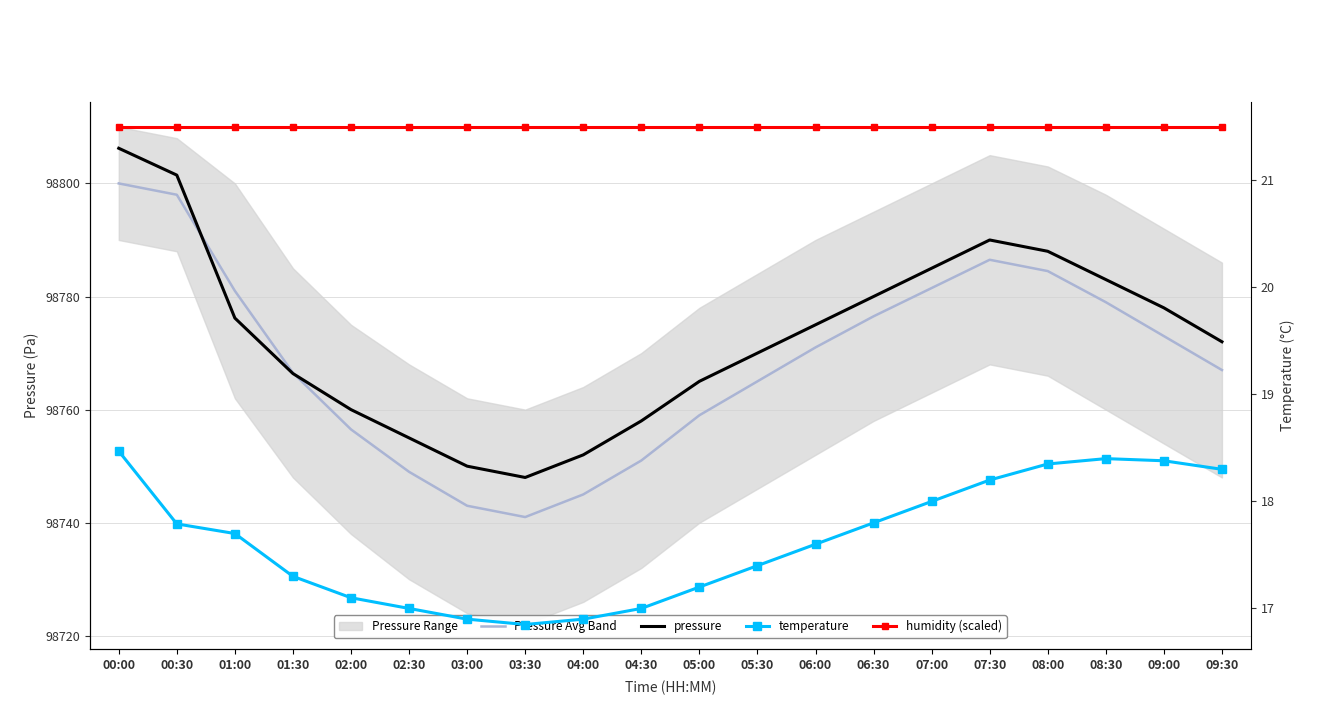

Rank the series at 08:30 from lowest to highest value.

temperature, humidity (scaled), Pressure Avg Band, pressure